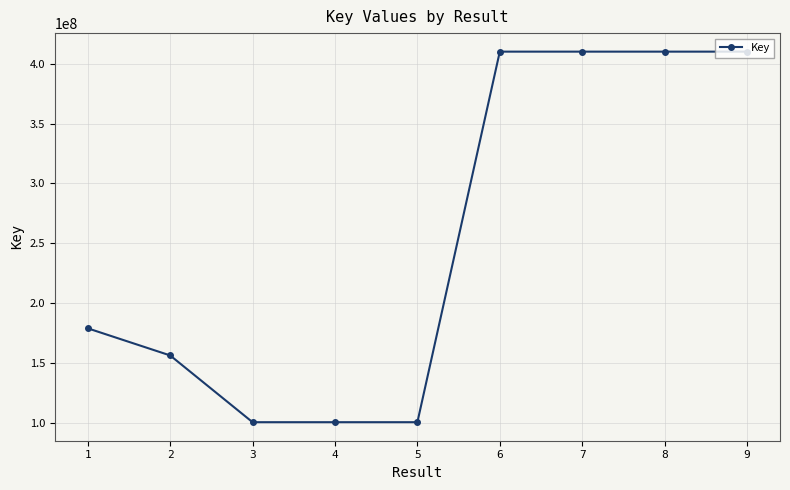

What is the change in value from 5 to 6?

+309620022